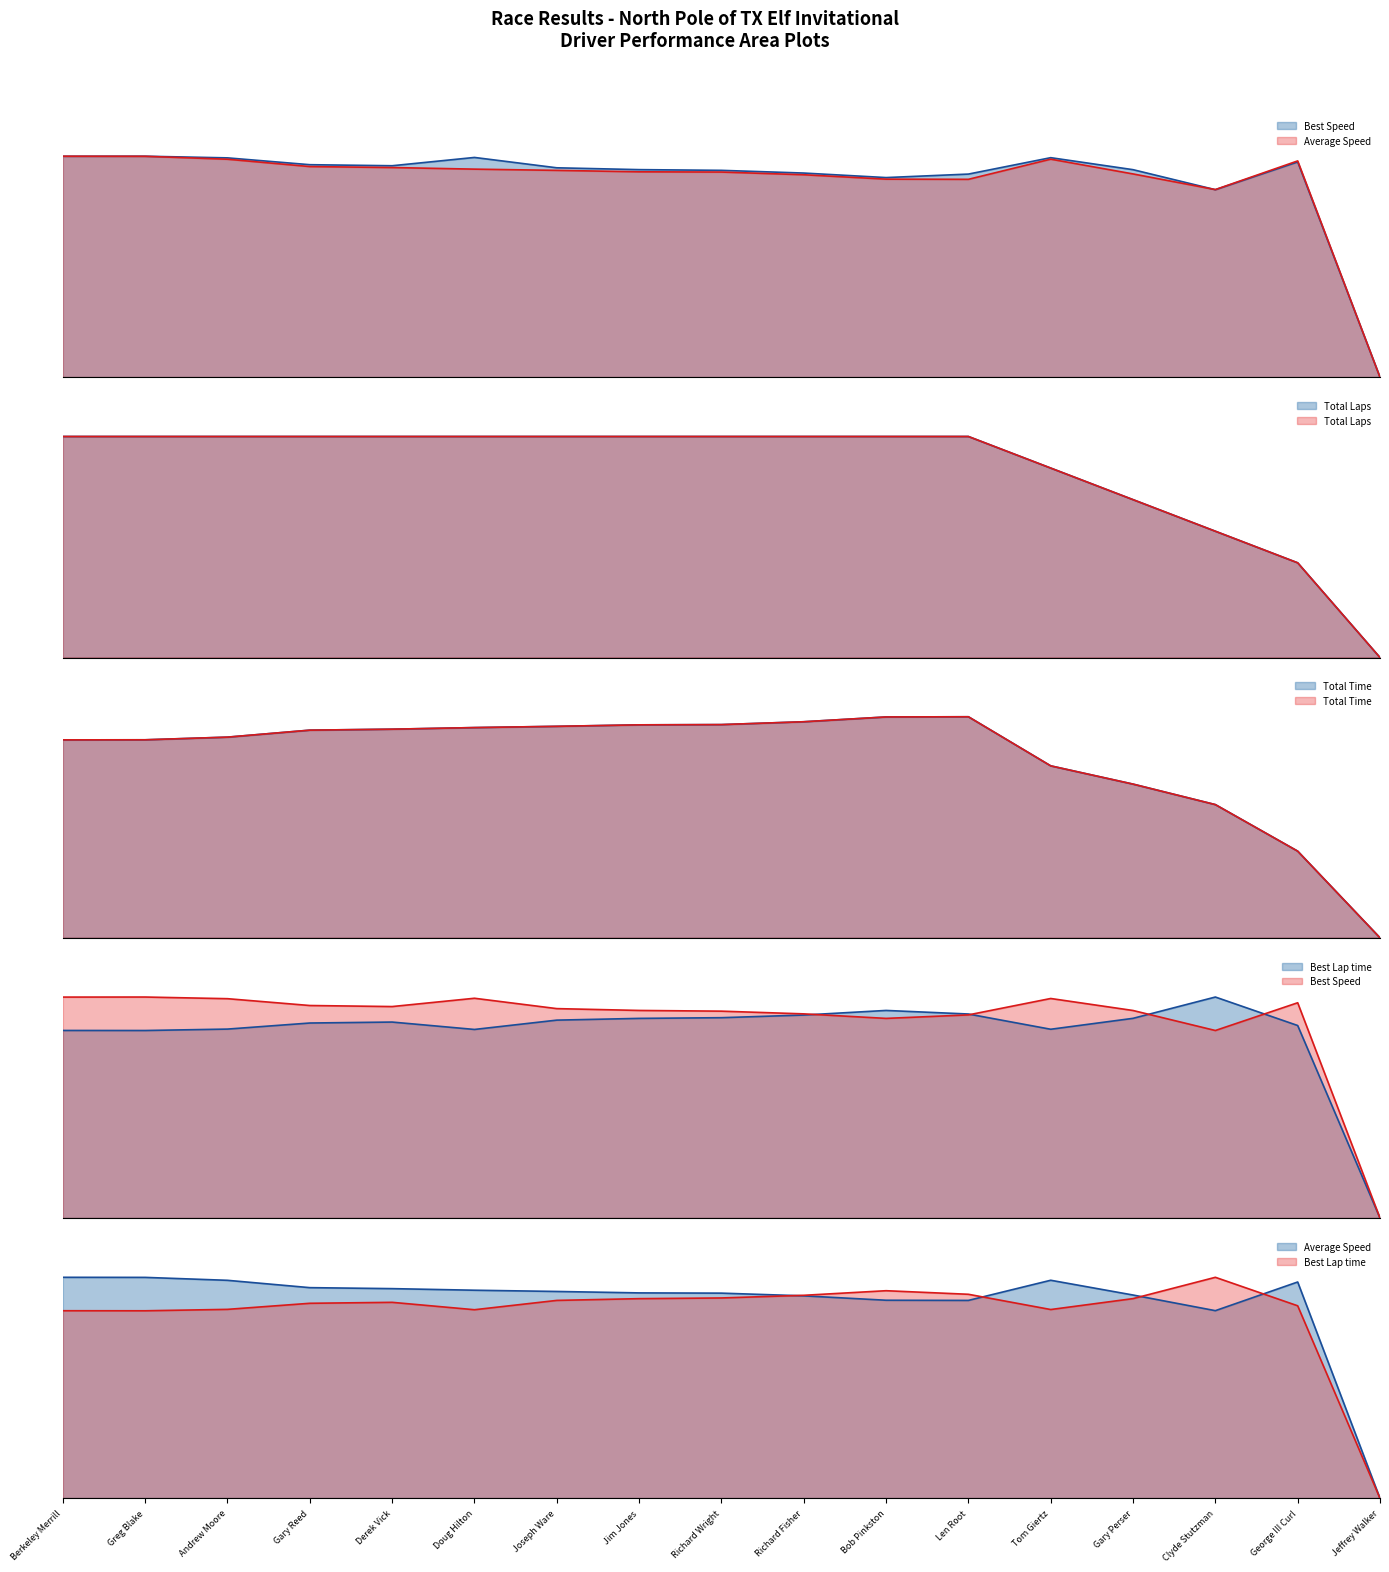

List the series in order of their peak value, highest first.

Total Time, Best Lap time, Best Speed, Average Speed, Total Laps